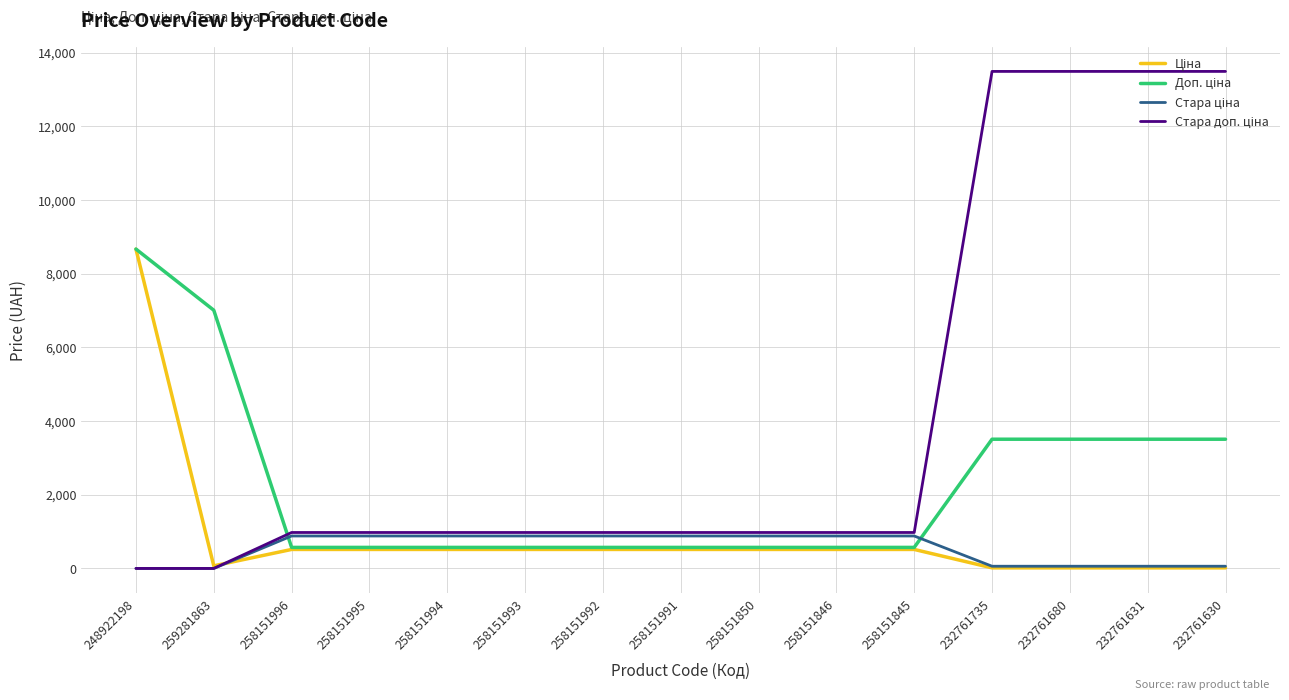

What is the difference between the highest and lowest values at 258151995?

460.3